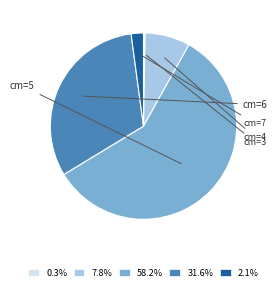

Is there any slice that represents more than half of the pie?

Yes